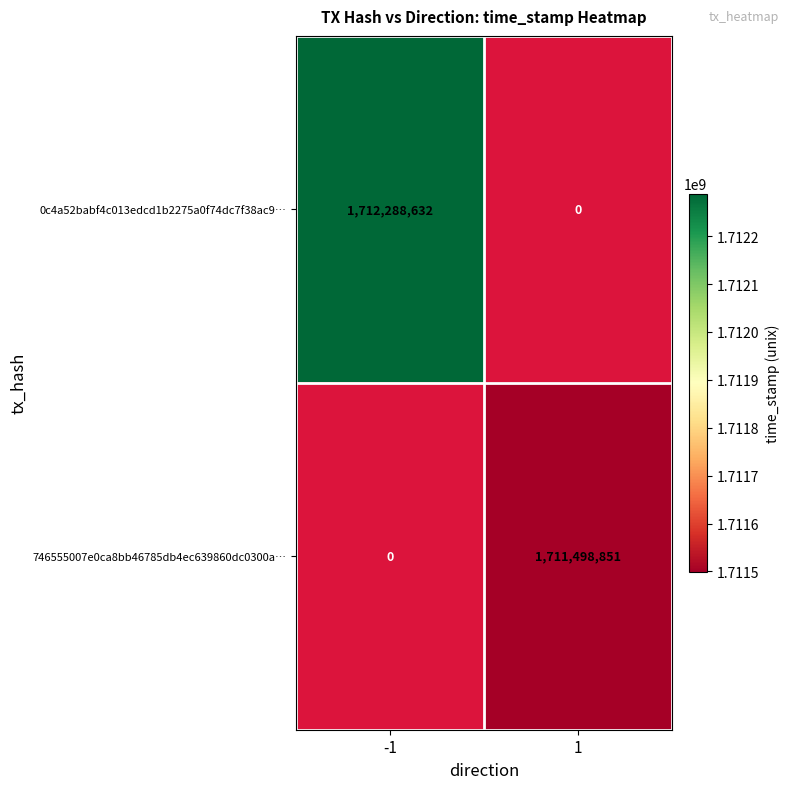

Which label corresponds to the largest value in the chart?

-1